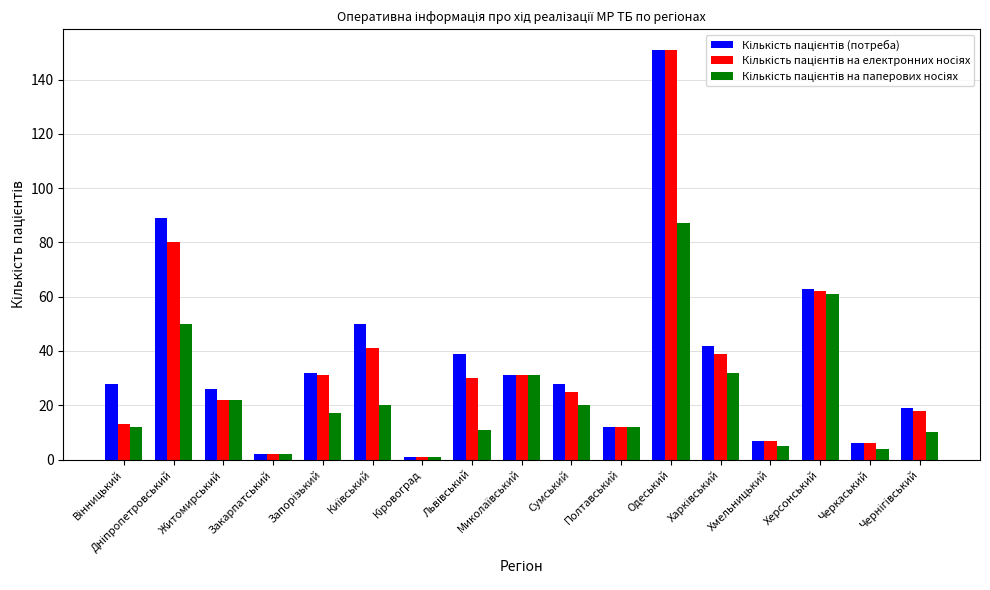

What is the greatest value displayed?

151